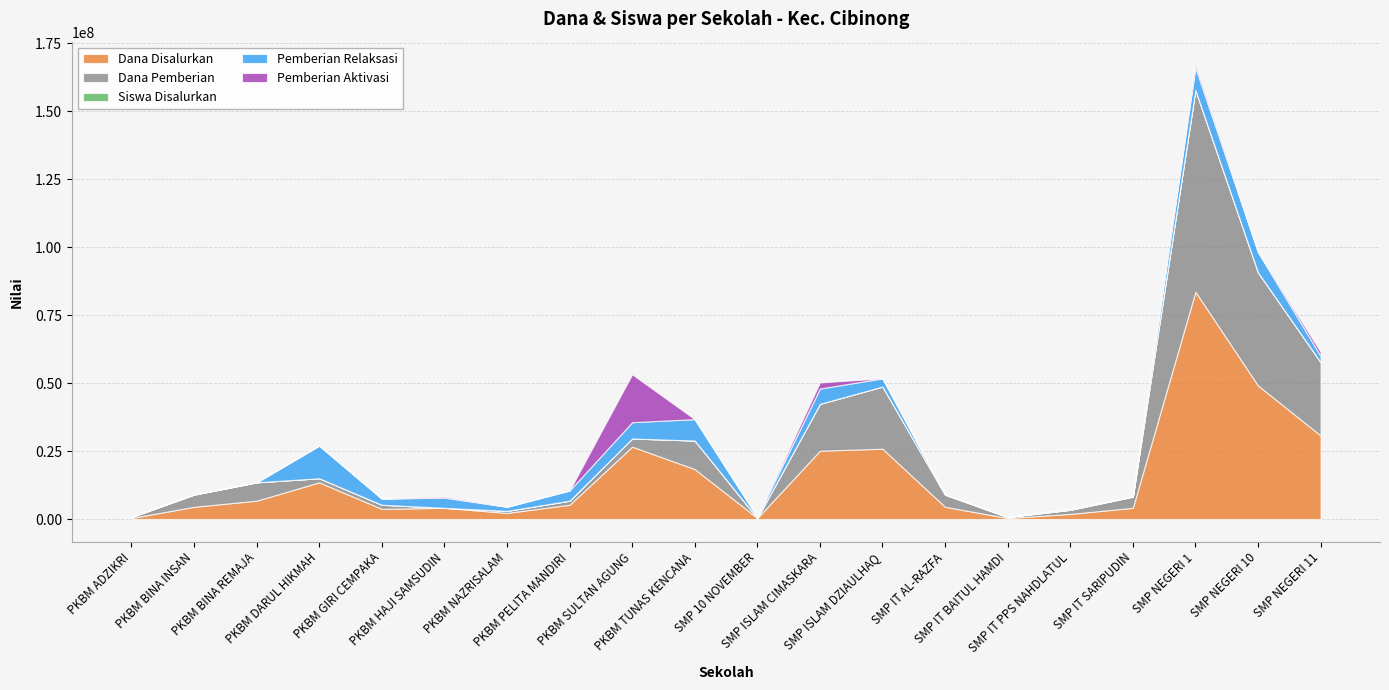

What is the greatest value displayed?

83625000